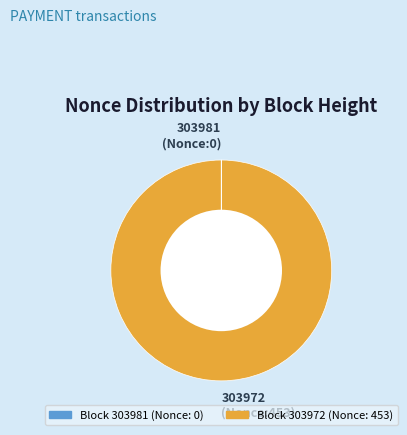

Does any single category account for the majority?

Yes